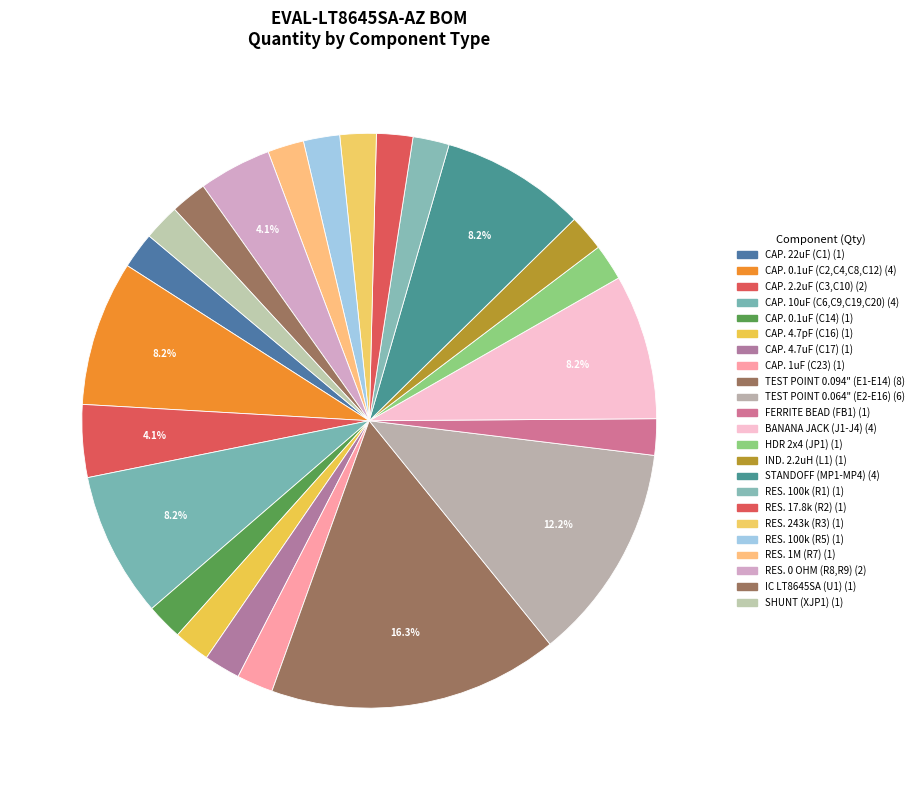

What percentage is the FERRITE BEAD (FB1) slice, to the nearest percent?

2%